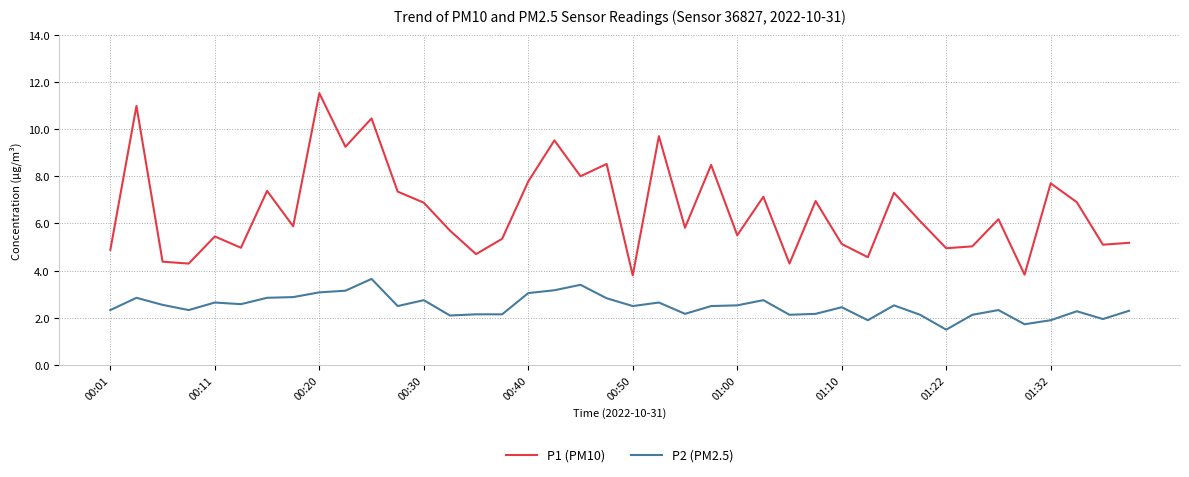

True or false: P1 (PM10) and P2 (PM2.5) intersect in this chart.

False